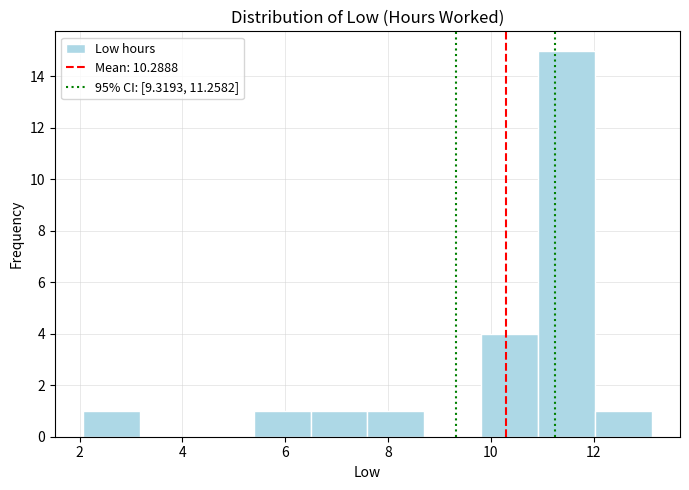

Over which range of the x-axis is the bar tallest?

11.0 to 12.0